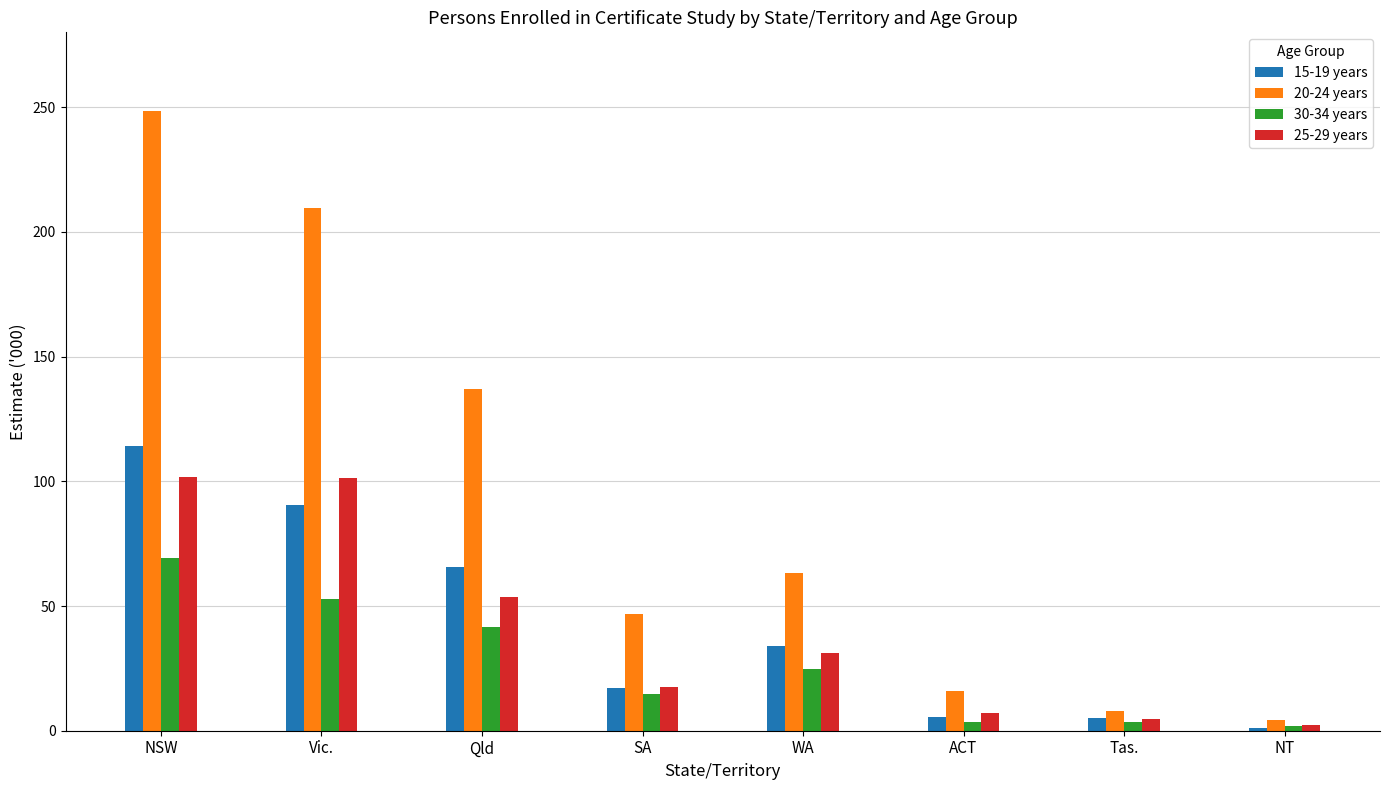

At which label does 30-34 years reach its peak?

NSW